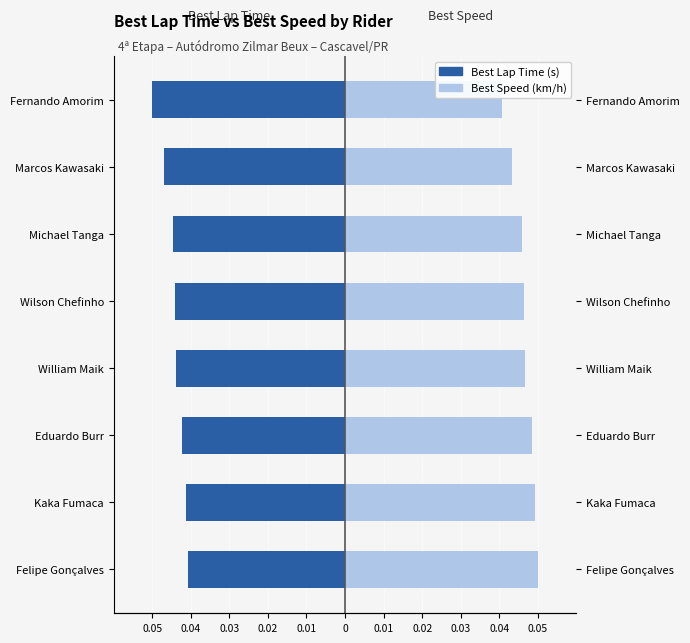

True or false: Best Lap Time has a value of -0.0 at Marcos Kawasaki.

True